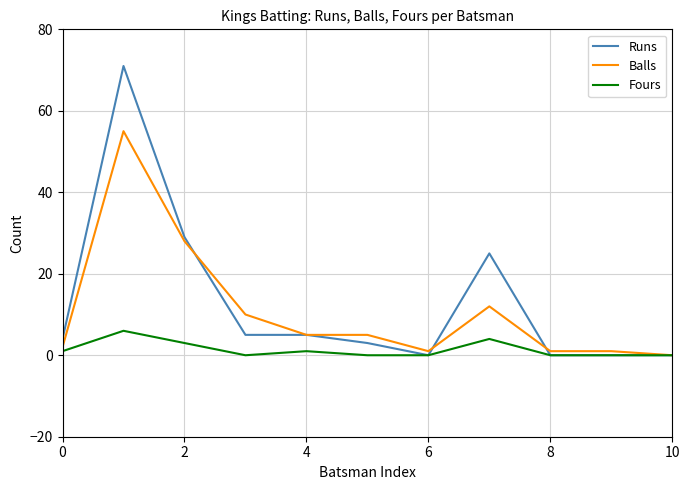

What is the difference between the second highest and minimum values in the Fours series?

4